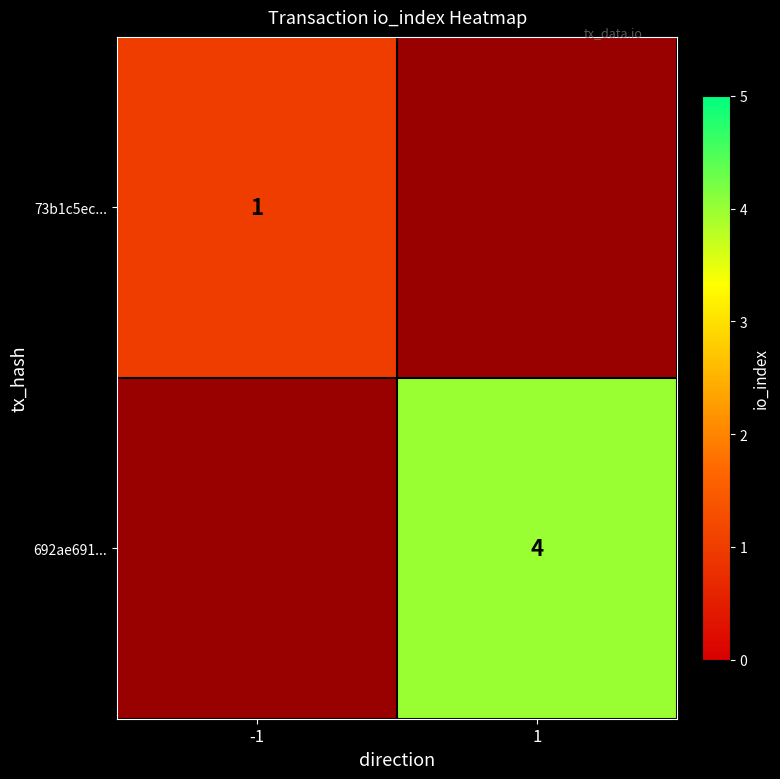

The value of 73b1c5ec... at -1 is 1. True or false?

True